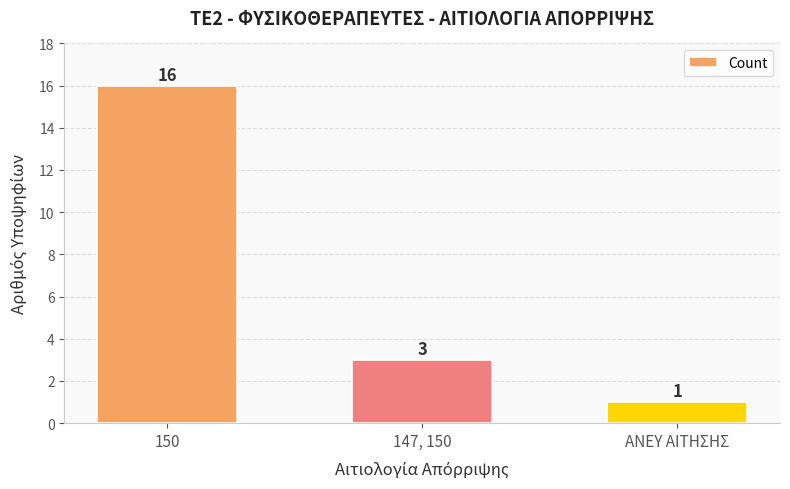

How many values are between 1 and 16?

3